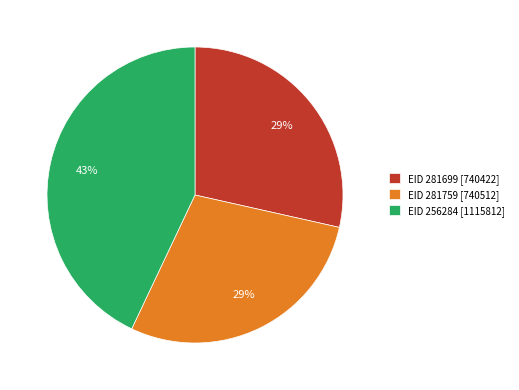

To the nearest percent, what is the difference between the largest and smallest slice percentages?

14%